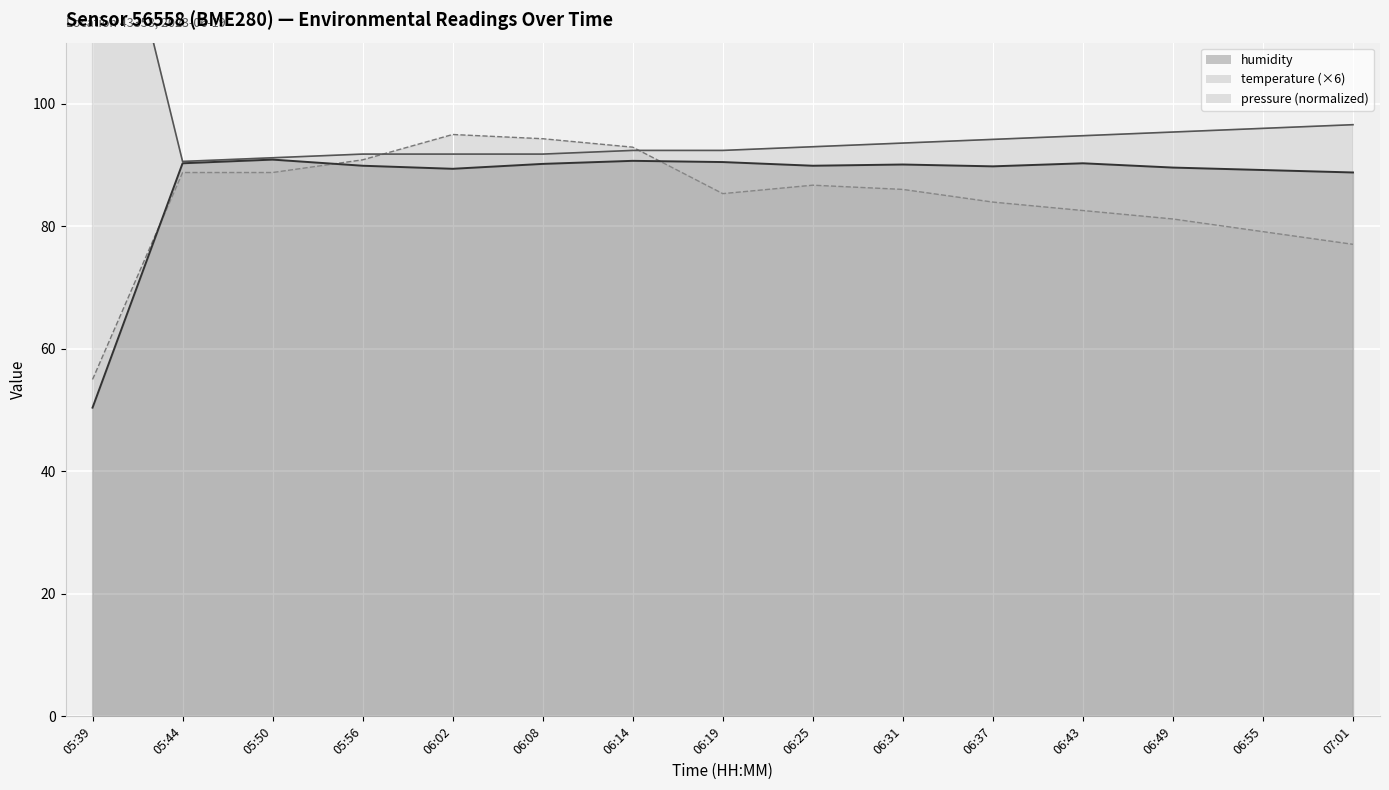

How many values in the humidity series exceed 89?

13